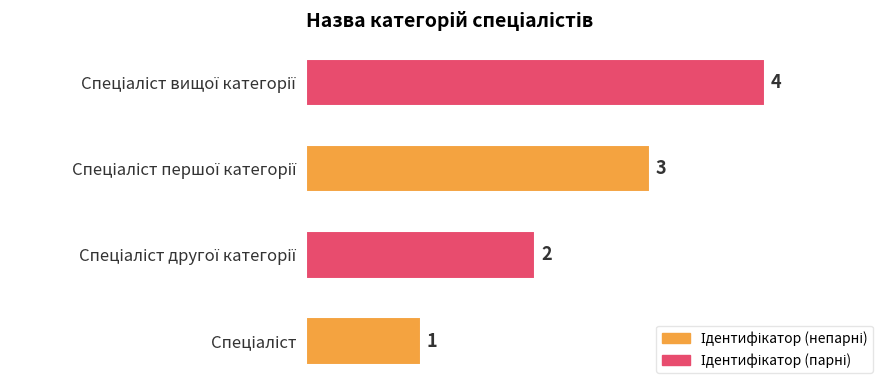

Count the values in the range 2 to 4.

3